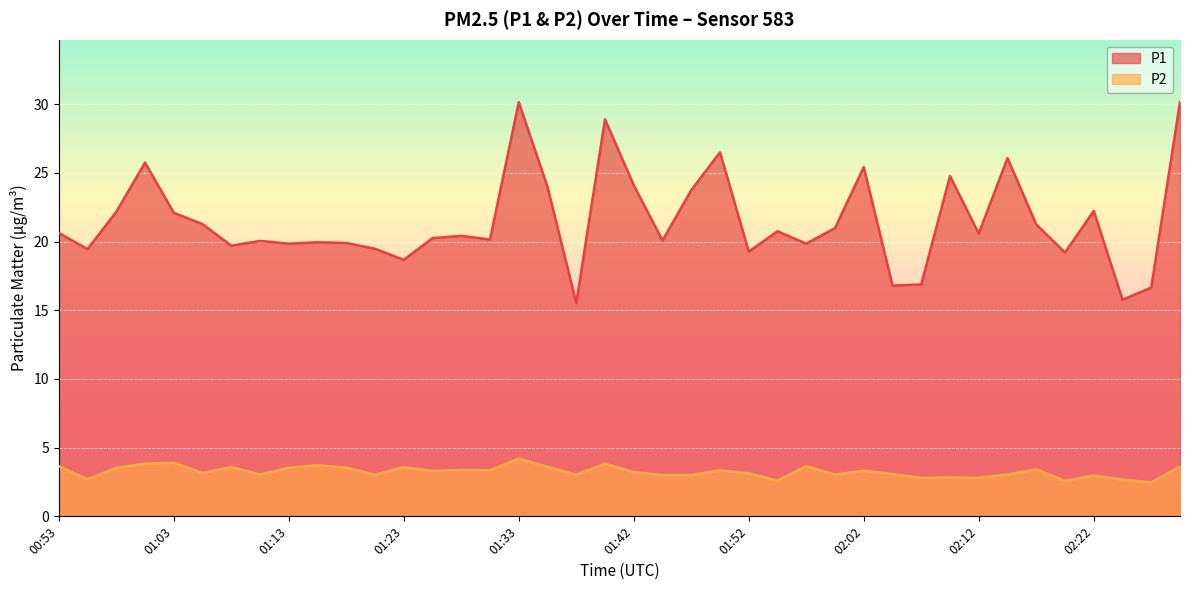

At which label does P2 reach its minimum?

02:26